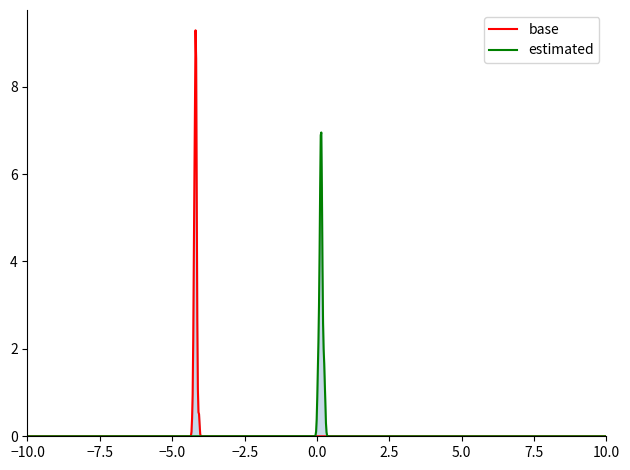

True or false: there are more than 2 points higher than both neighbors.

True